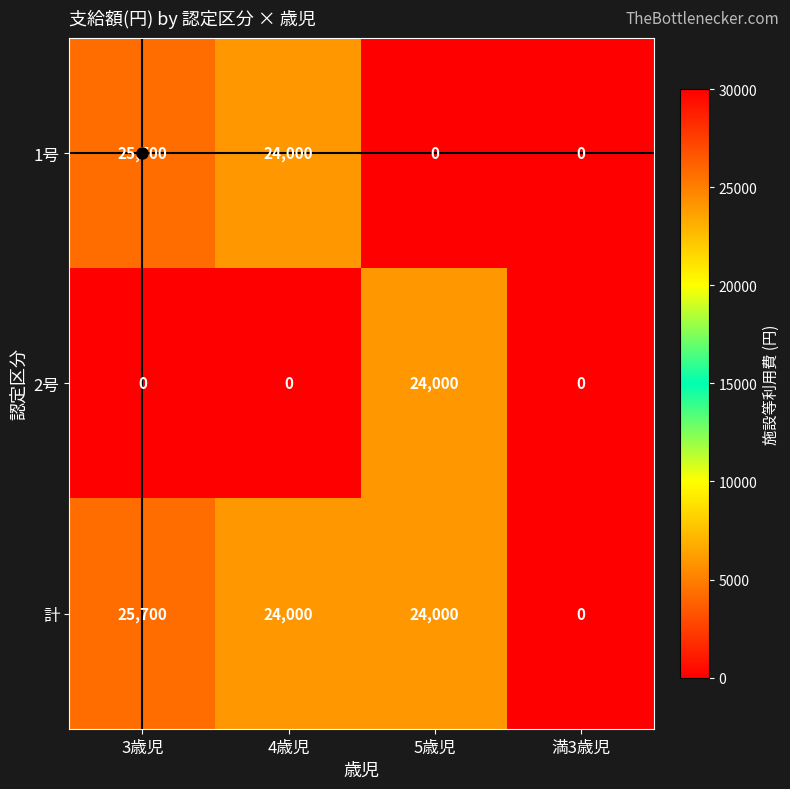

At which label does 1号 first exceed 24000?

3歳児